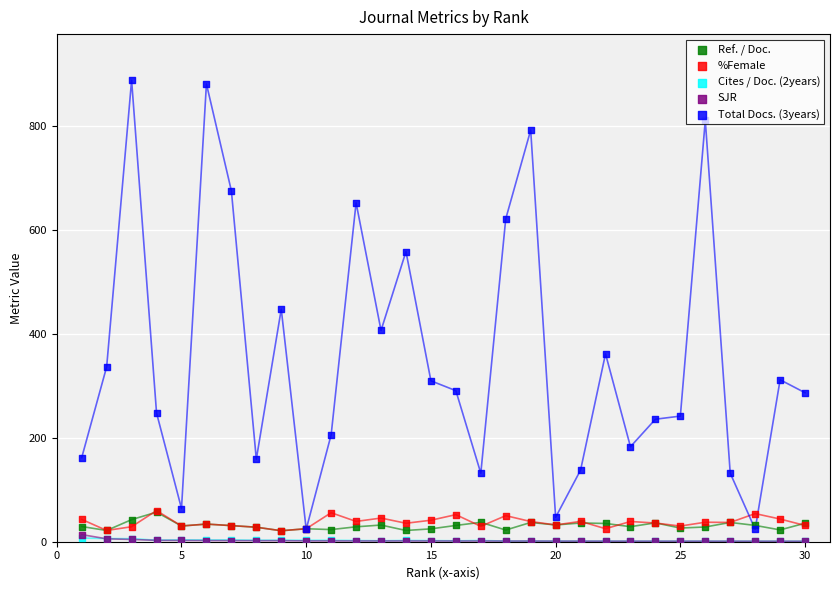

What are all the series names shown in the legend?

Ref. / Doc., %Female, Cites / Doc. (2years), SJR, Total Docs. (3years)